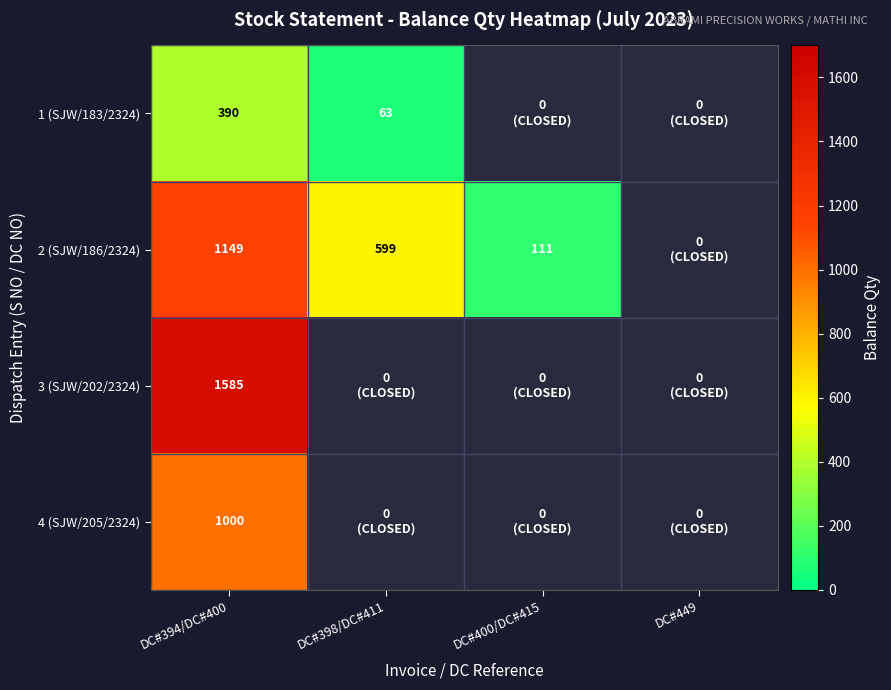

Which label corresponds to the largest value in the chart?

DC#394/DC#400